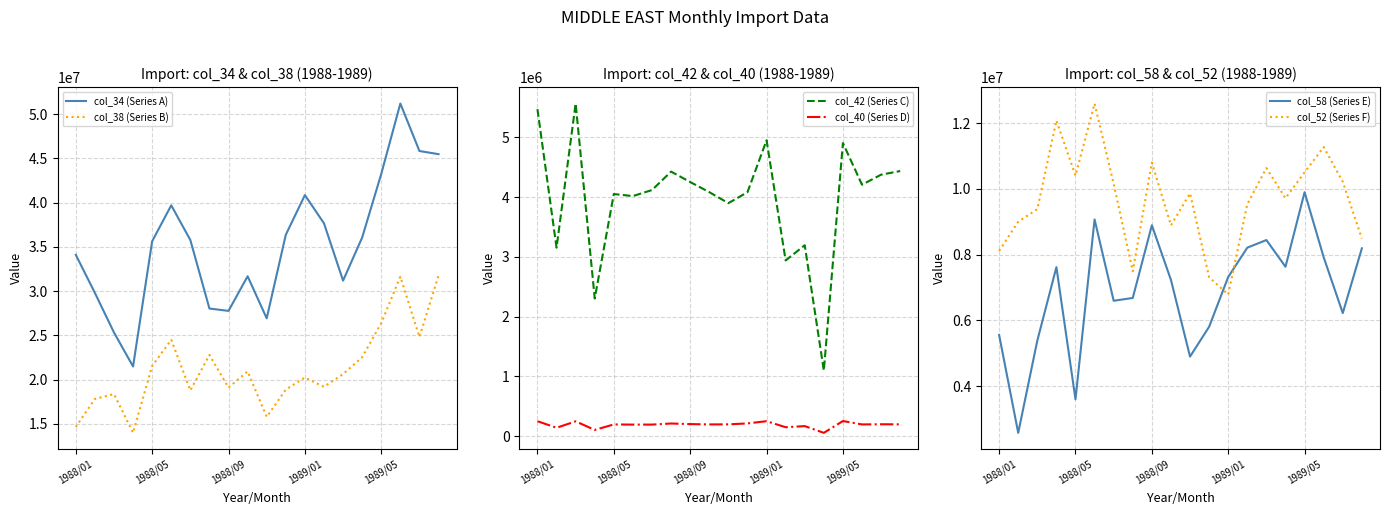

At which category does the chart reach its minimum across all series?

15